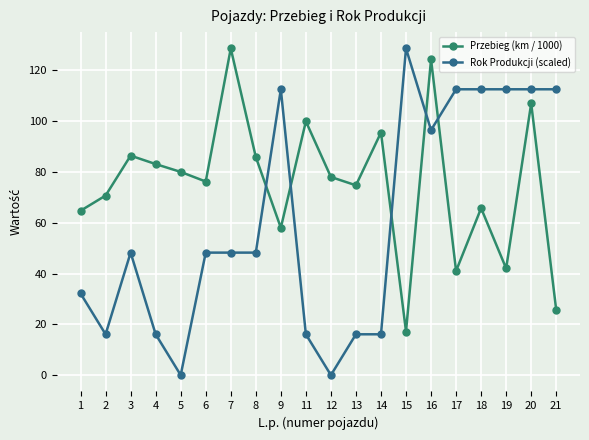

At 17, list the series in order from smallest to largest.

Przebieg (km / 1000), Rok Produkcji (scaled)